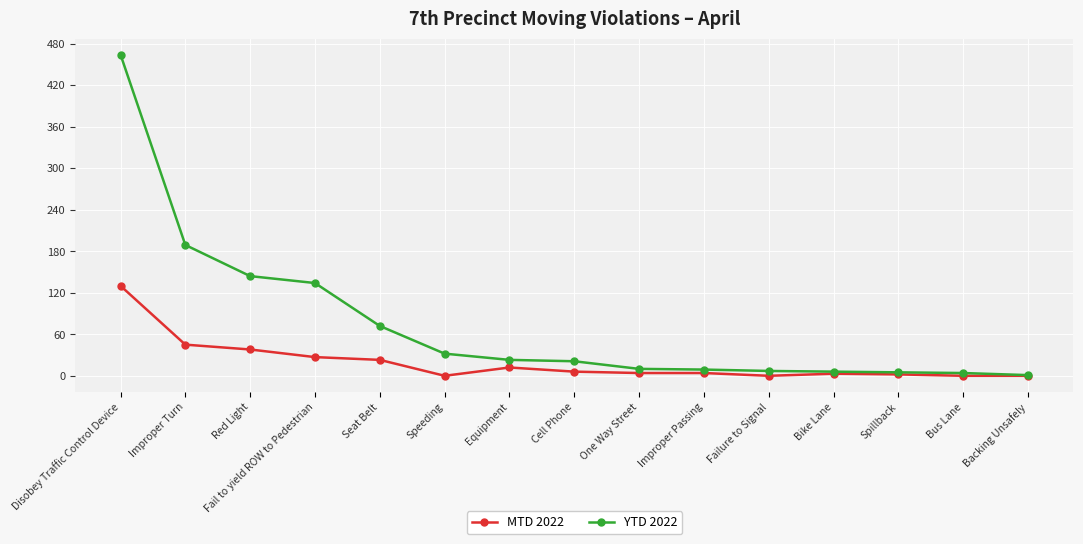

Is it true that MTD 2022 equals -45 at Speeding?

False